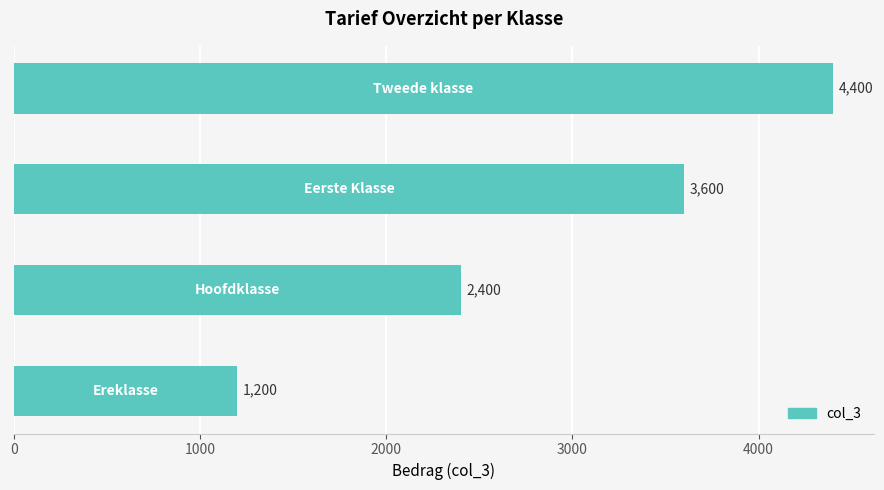

How many values are between 2400 and 4400?

3